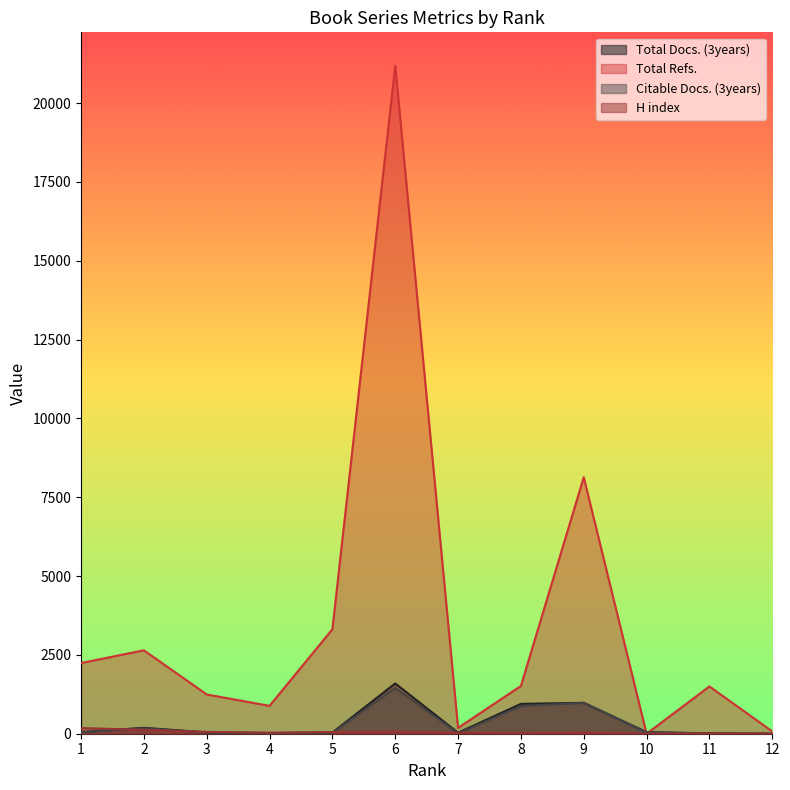

How many series are shown in this chart?

4